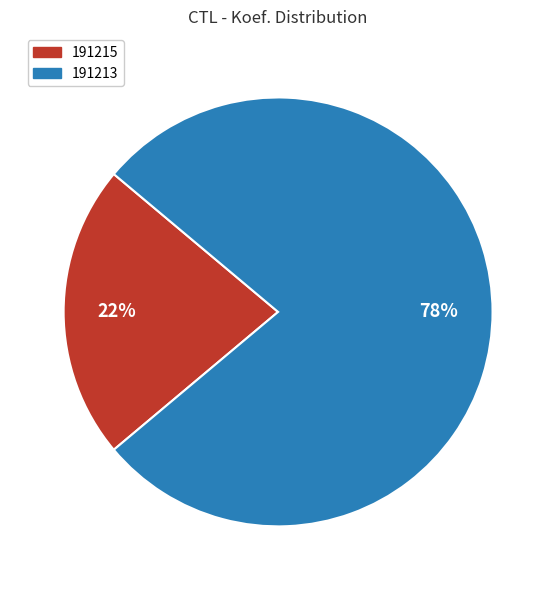

The 191213 slice represents 78% of the pie. True or false?

True